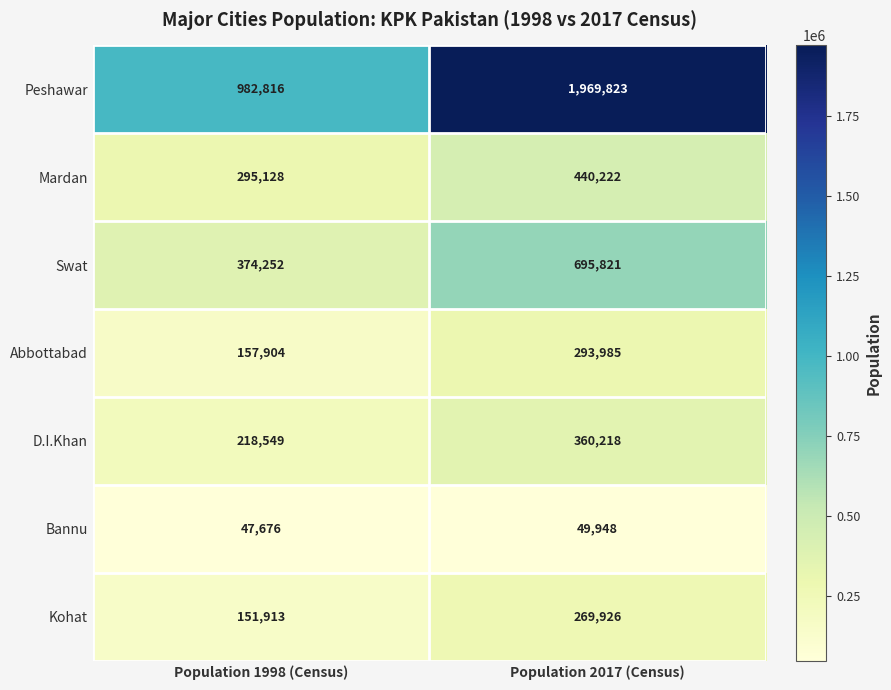

True or false: Kohat has a value of 251368 at Population 1998 (Census).

False